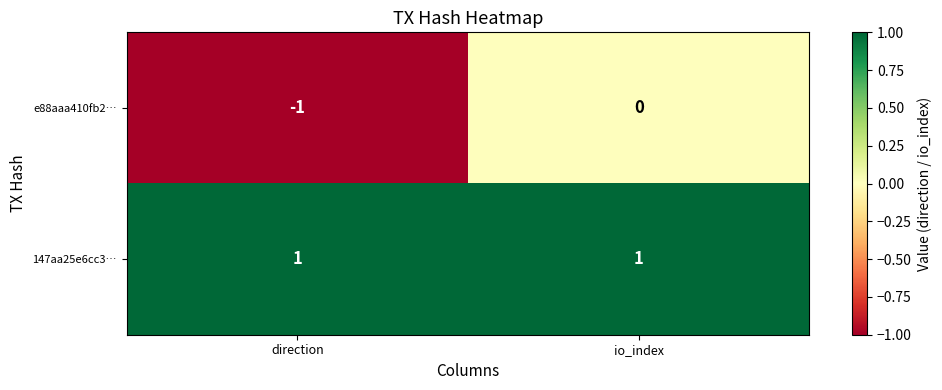

The value of e88aaa410fb2… at direction is -1. True or false?

True